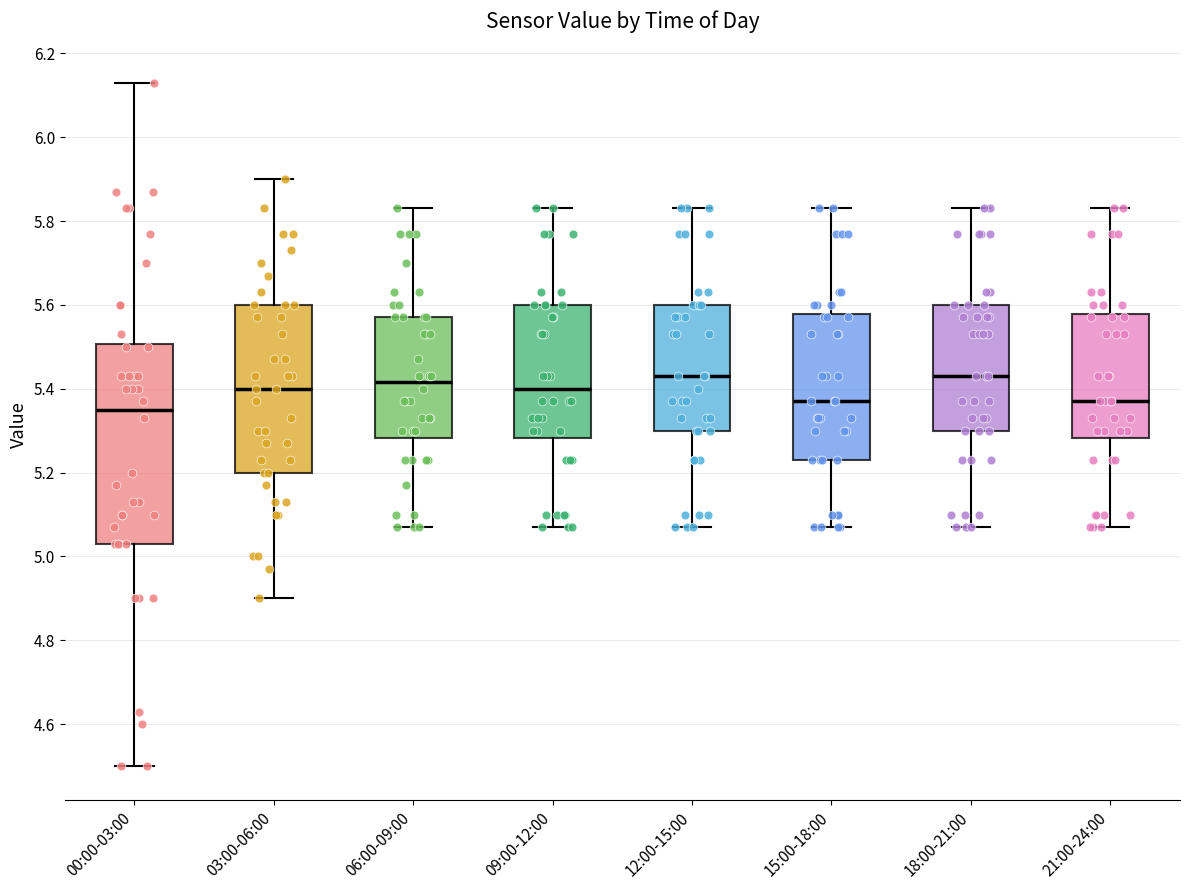

Where does the upper whisker of the box for 21:00-24:00 end on the y-axis? The values are not printed on the chart, so give them approximately, as read against the axis.

5.84